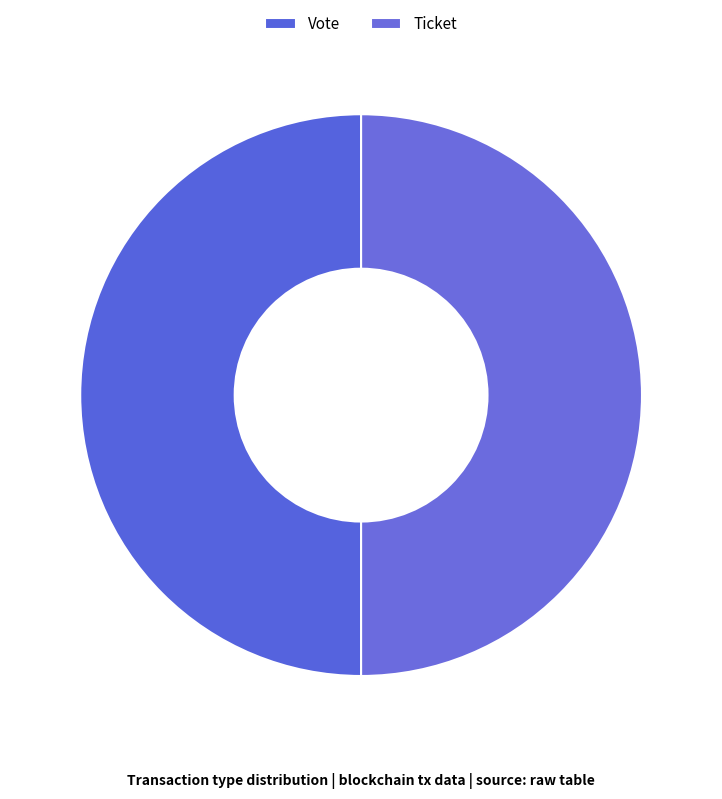

Which slice is the largest?

Vote